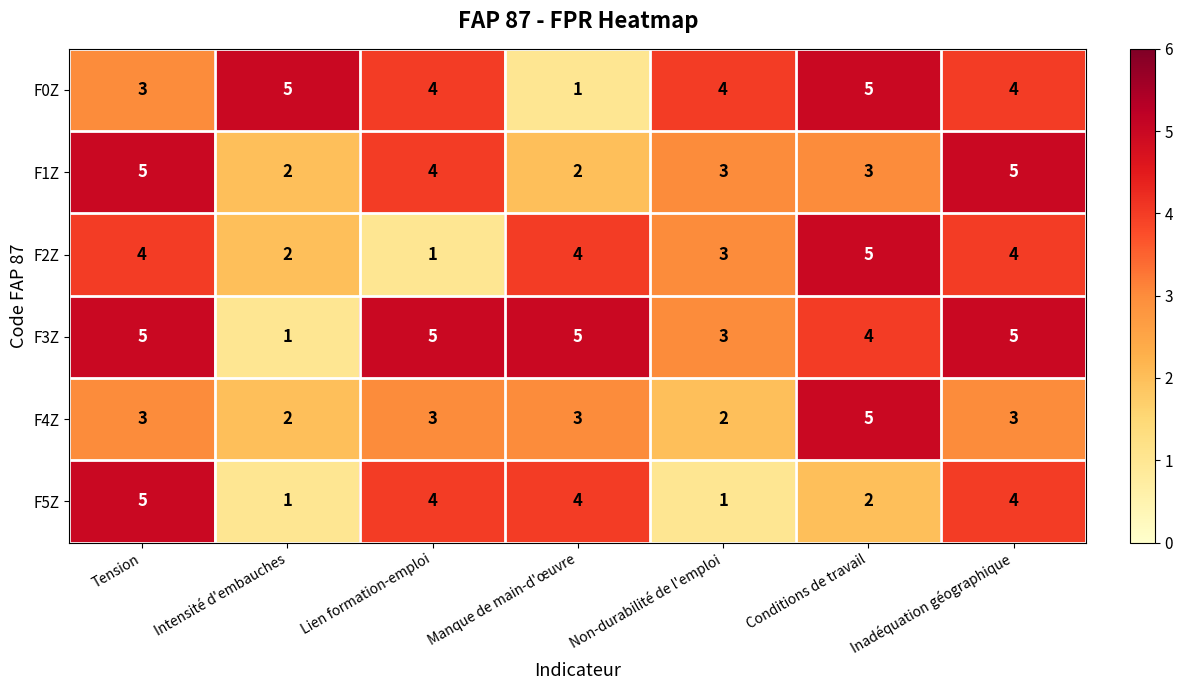

What is the difference between the F2Z values at Inadéquation géographique and Lien formation-emploi?

3